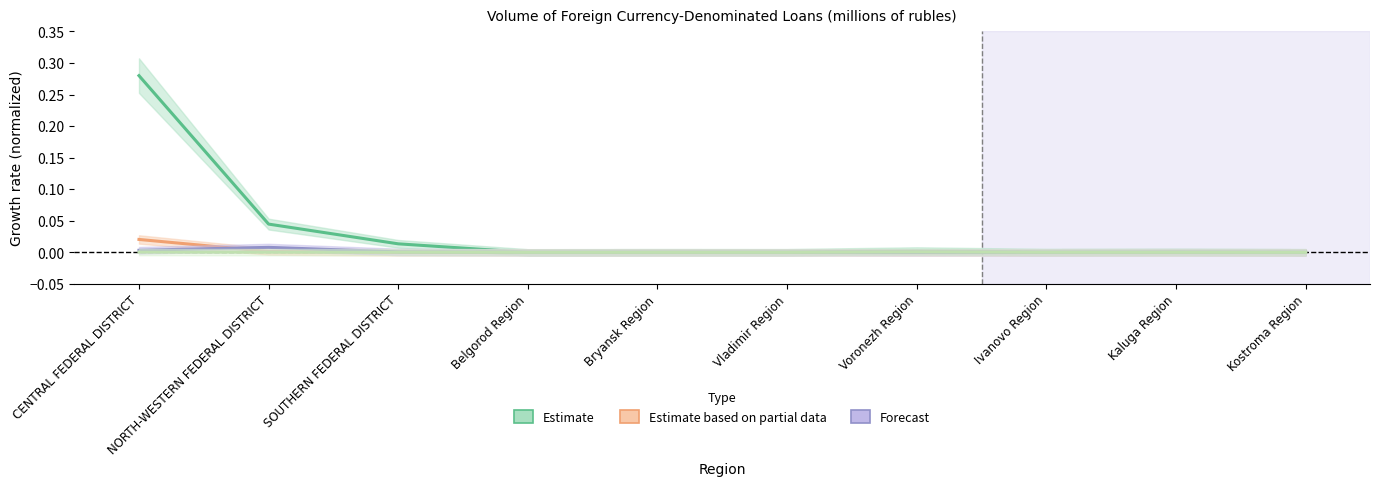

What is the sum of all Total values?

0.3